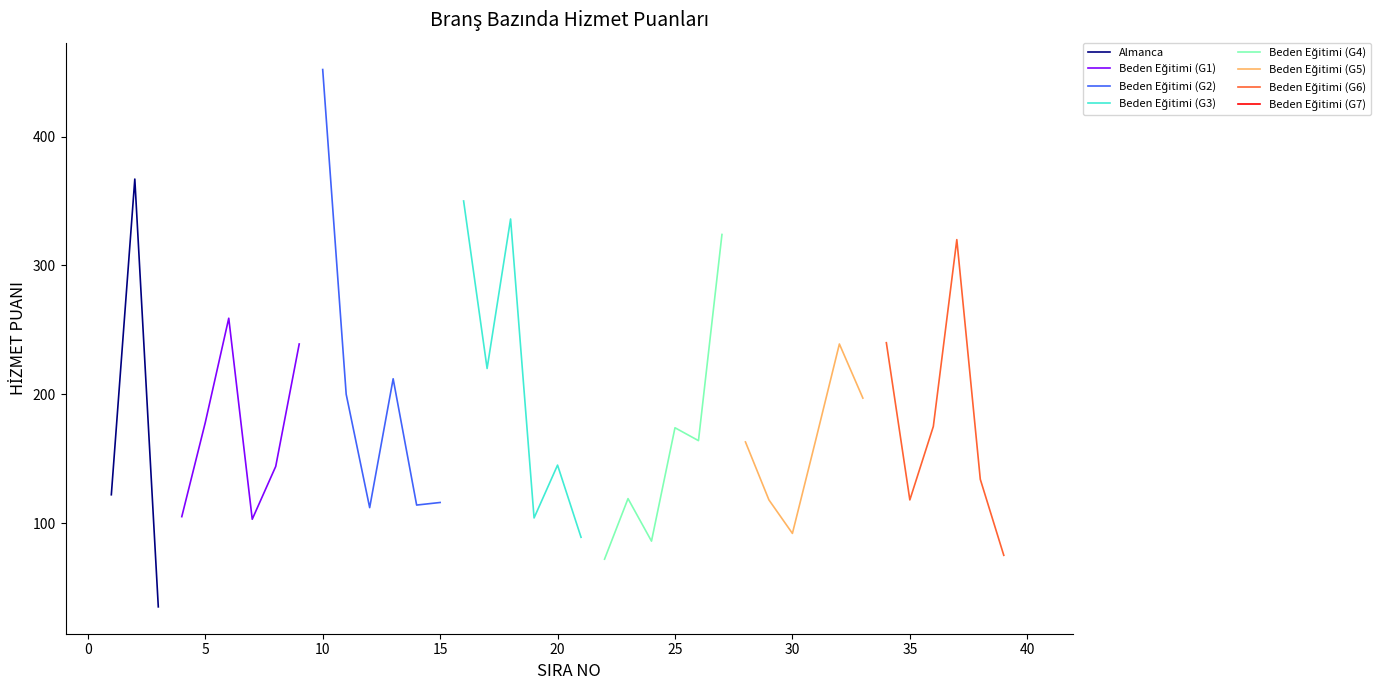

What is the maximum value for Almanca?

367